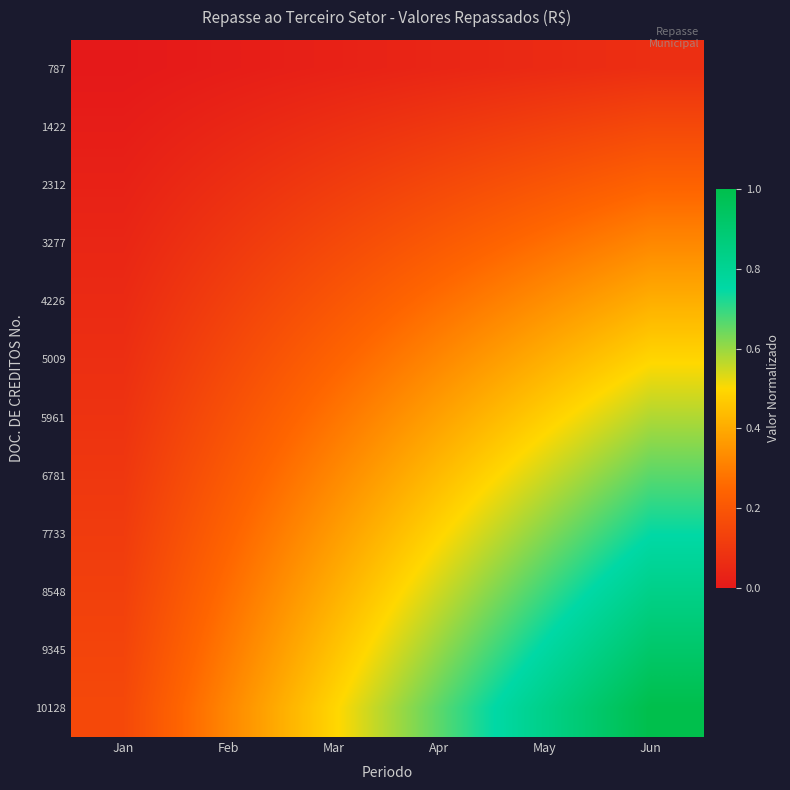

Which category has the highest value across all series?

Jun